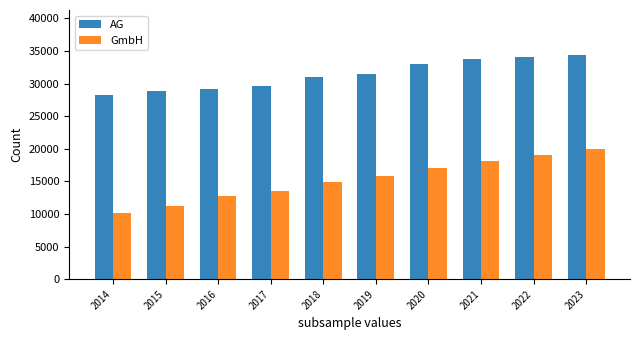

Between 2015 and 2022, which series saw the biggest shift?

GmbH